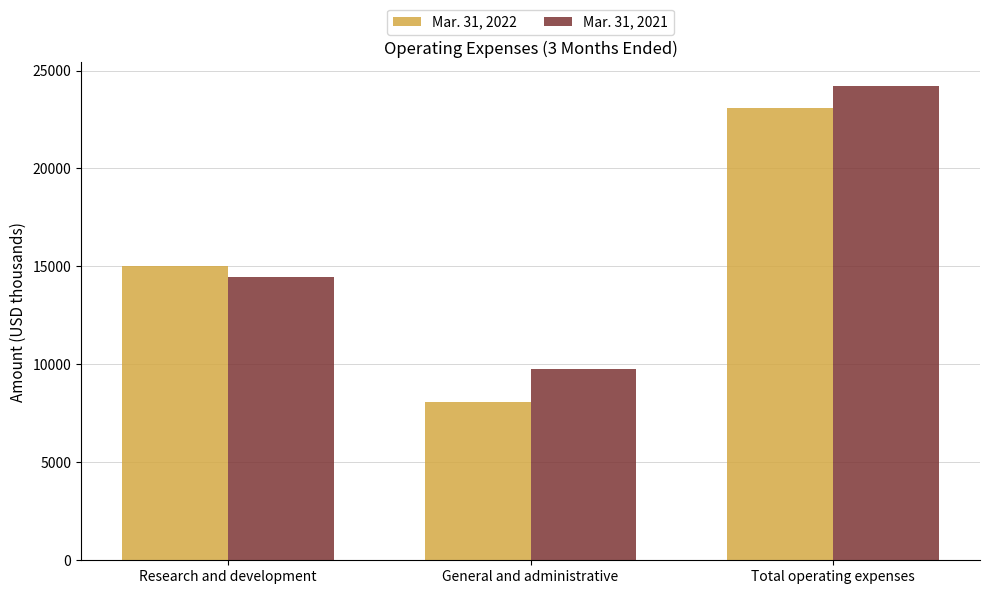

What is the difference between the Mar. 31, 2022 values at General and administrative and Research and development?

6959